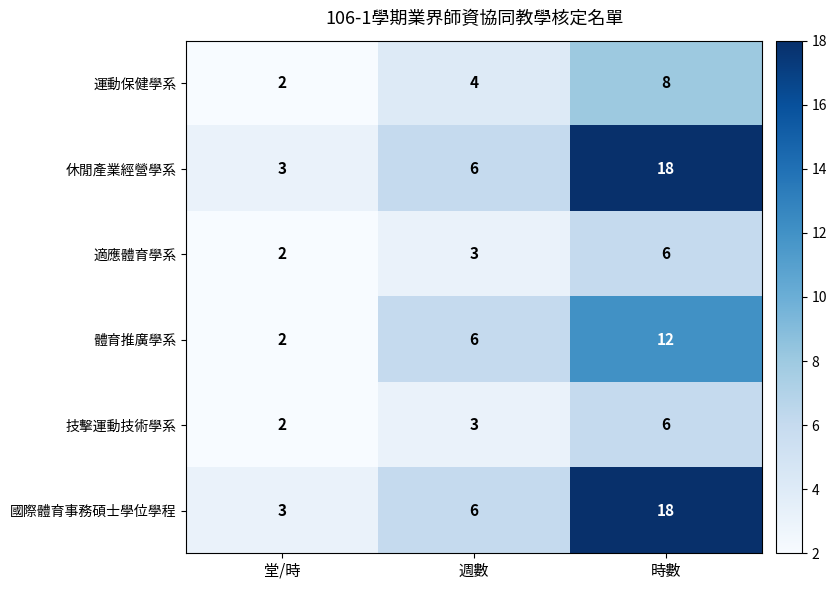

What is the difference between the highest and lowest values at 時數?

12